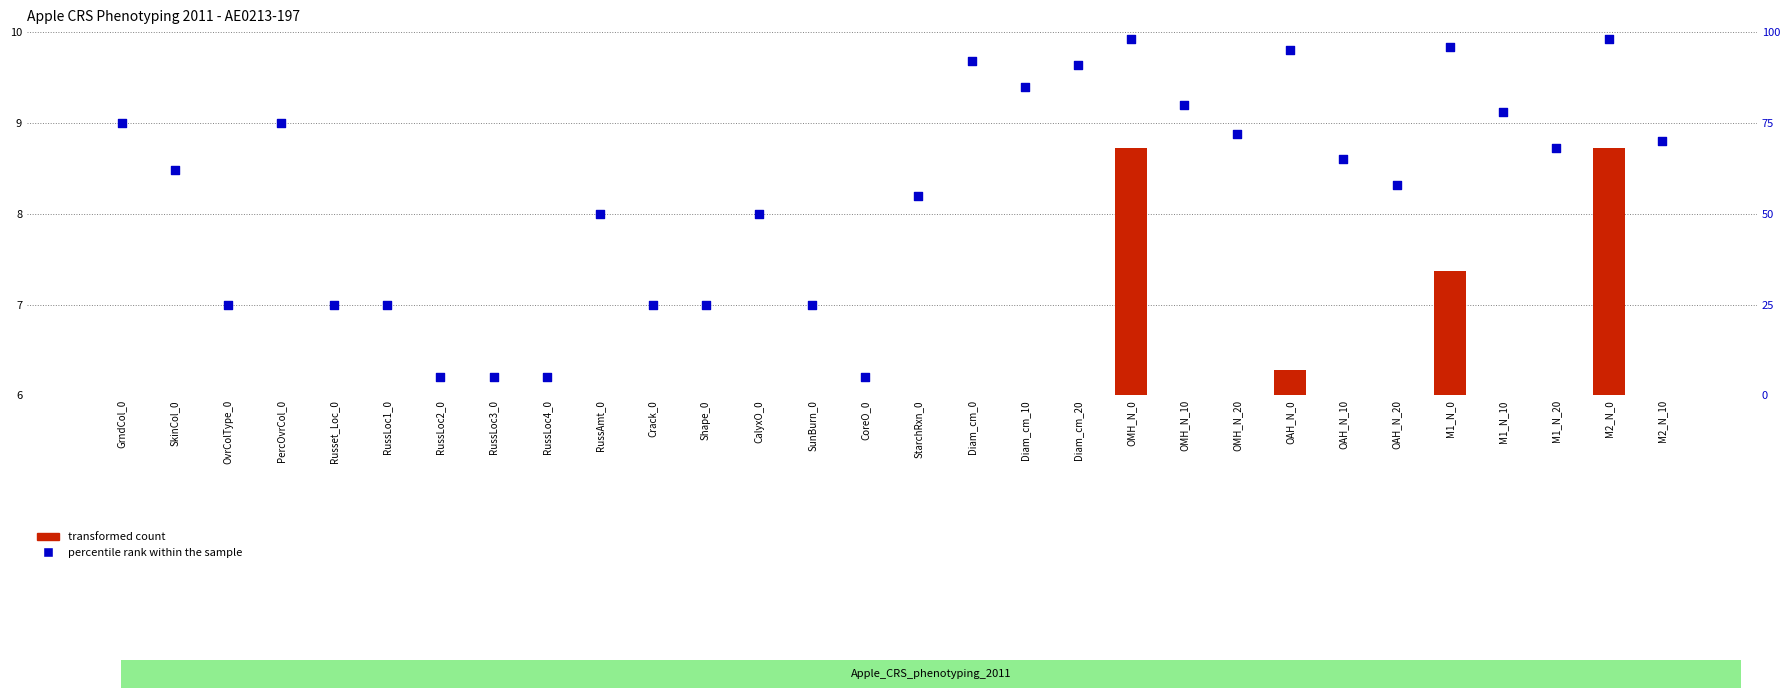

Which series has the widest spread of Y values?

percentile rank within the sample